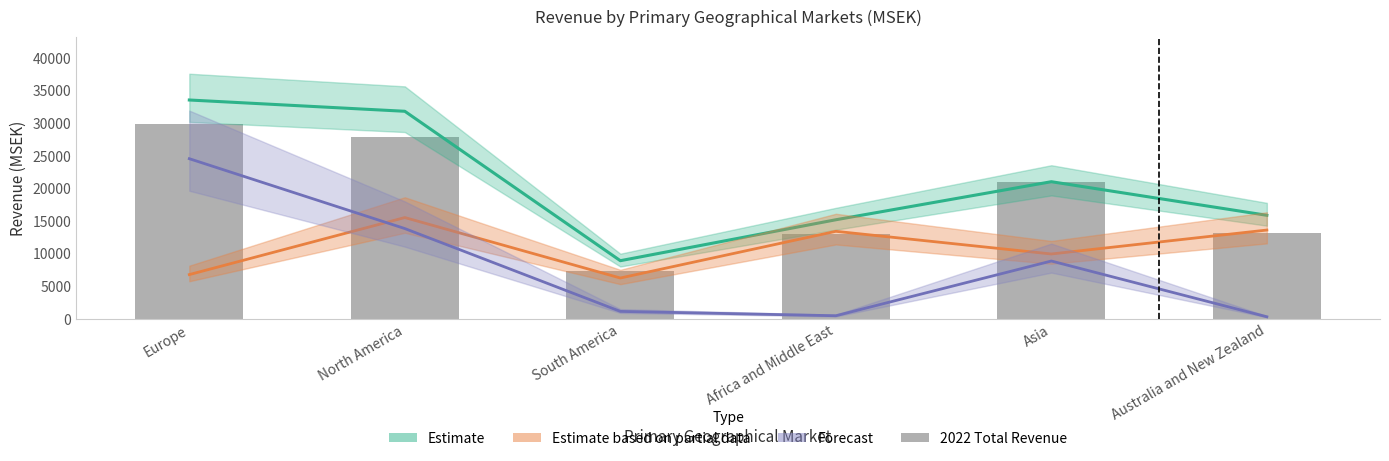

The value at Australia and New Zealand is 13220. True or false?

True